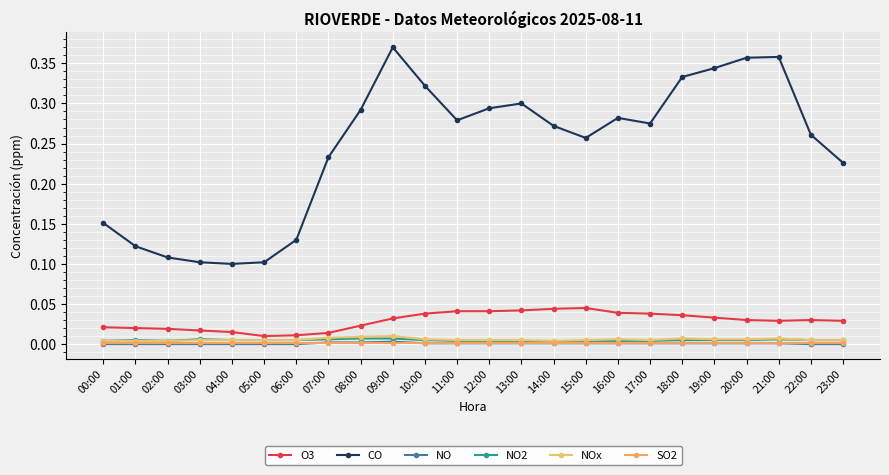

The NOx series shows 0.0 at 04:00. True or false?

True